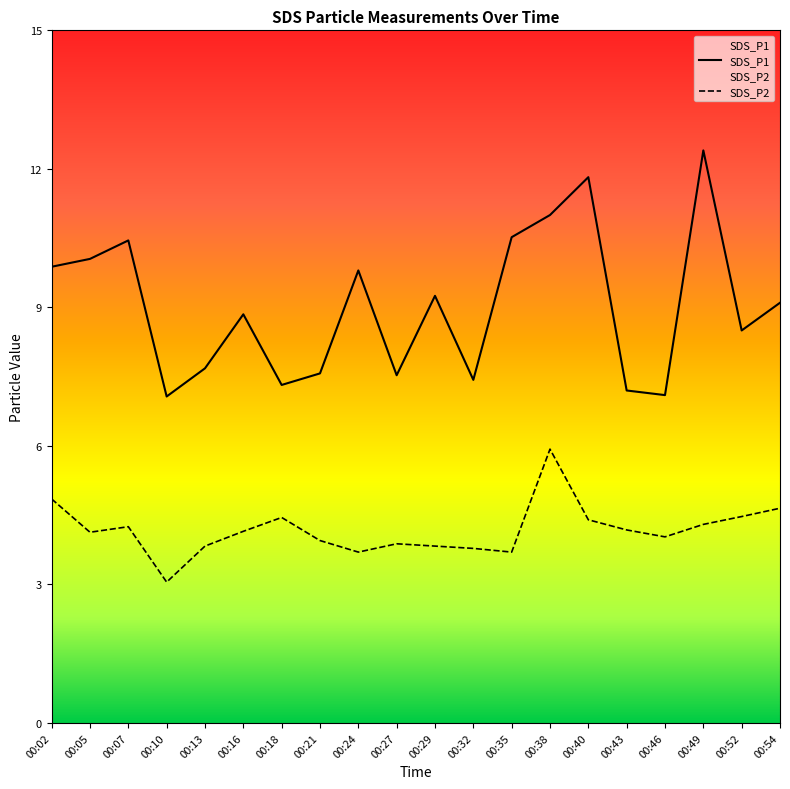

At which category is the sum across all series the highest?

00:38